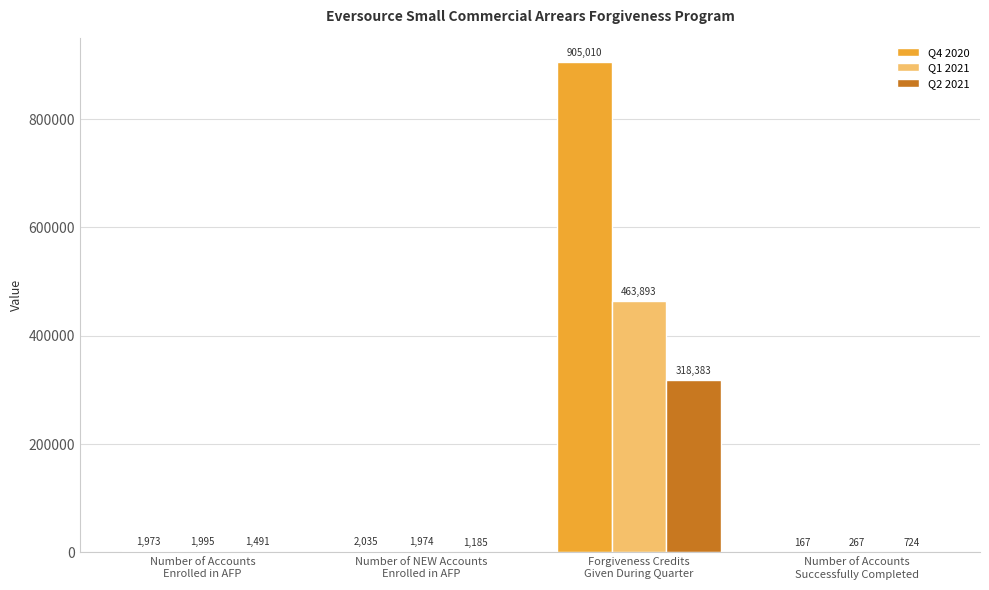

What is the maximum value shown in the chart?

905009.8